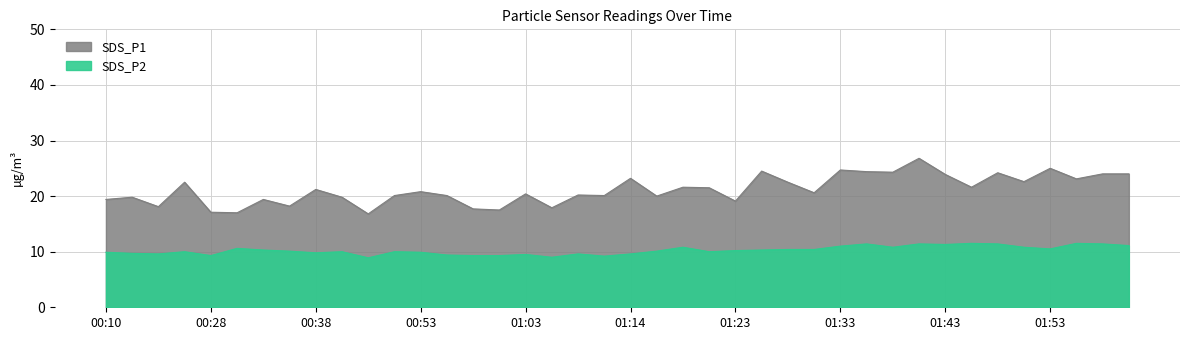

Which series has the largest range (max minus min)?

SDS_P1